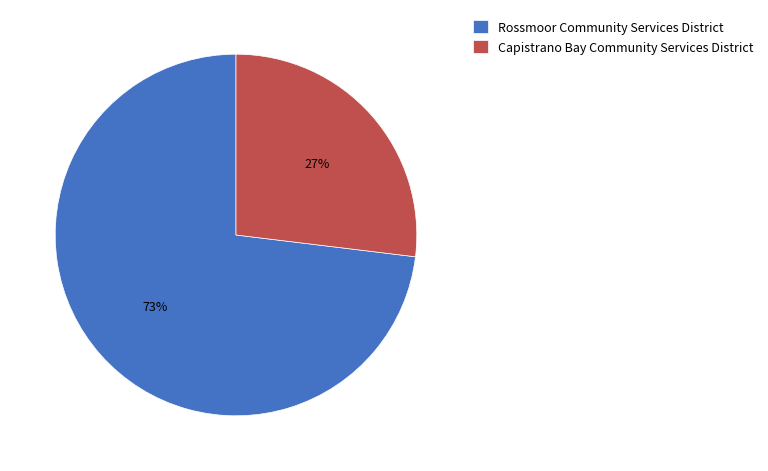

Which slice is the smallest?

Capistrano Bay Community Services District